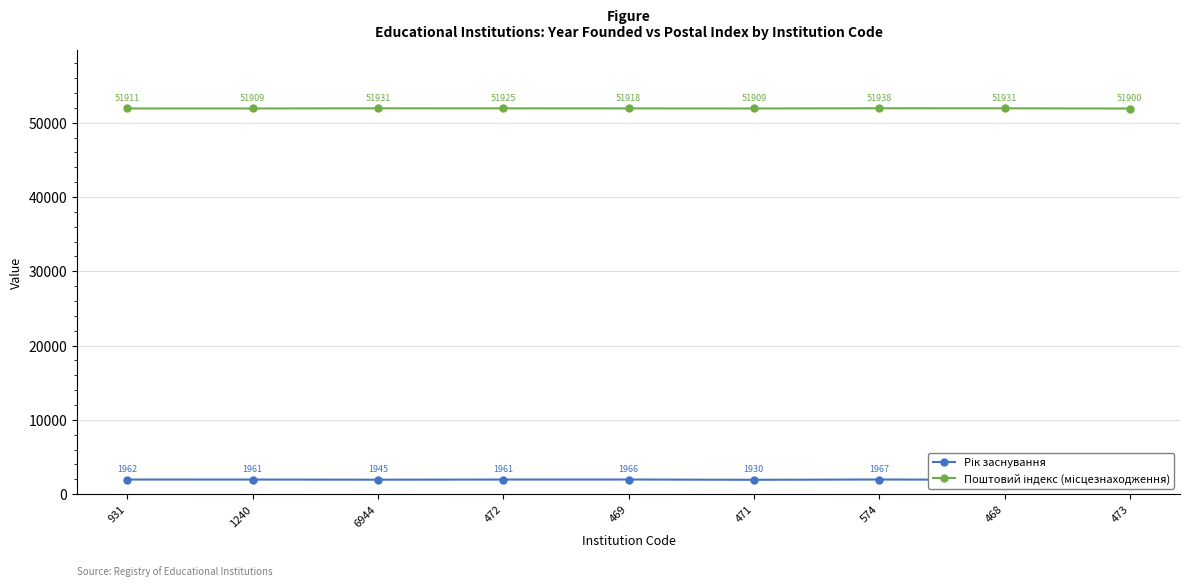

Is it true that Рік заснування equals 1213 at 6944?

False